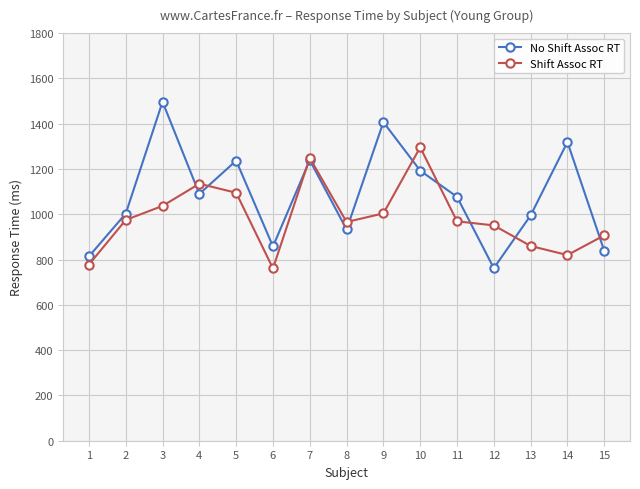

At which category is the sum across all series the highest?

3